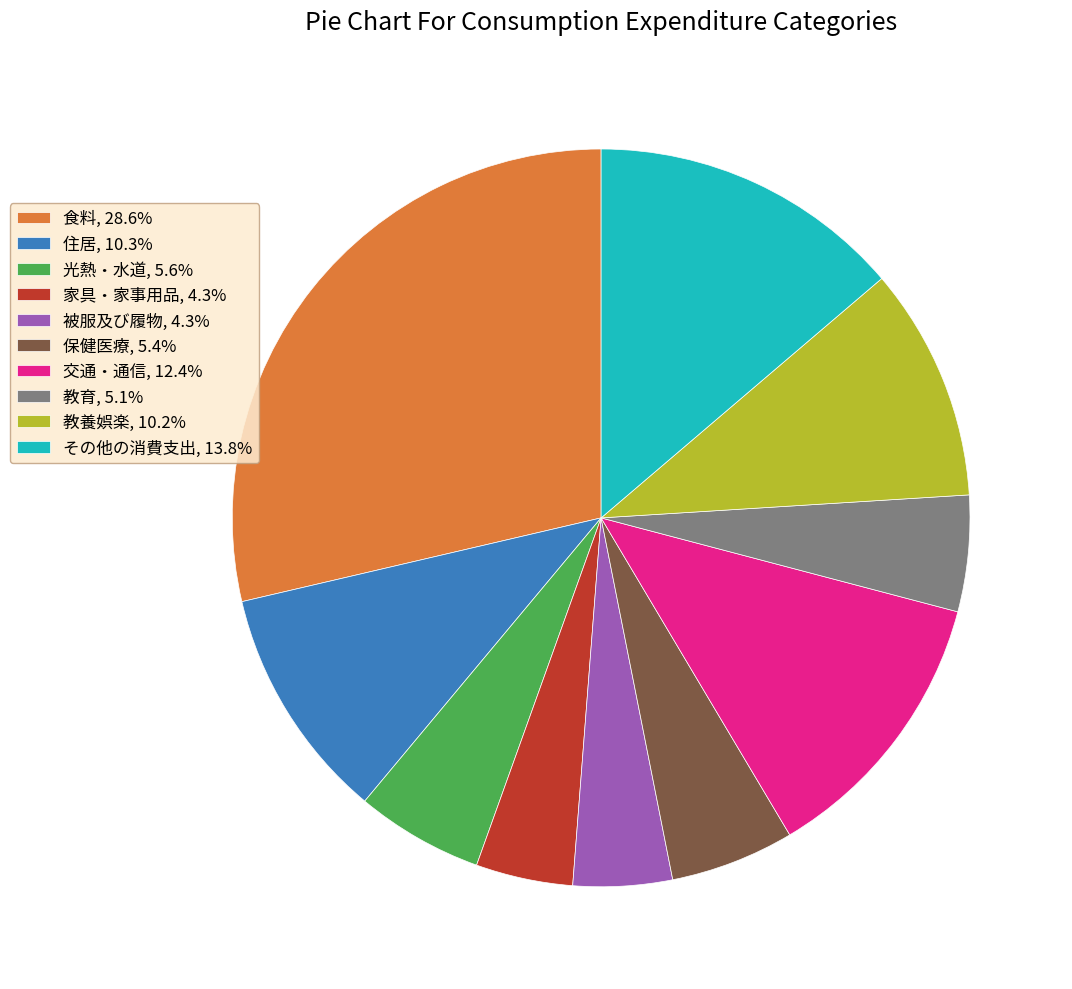

Approximately how many times larger is the value at 被服及び履物, 4.3% compared to 教育, 5.1%?

0.9